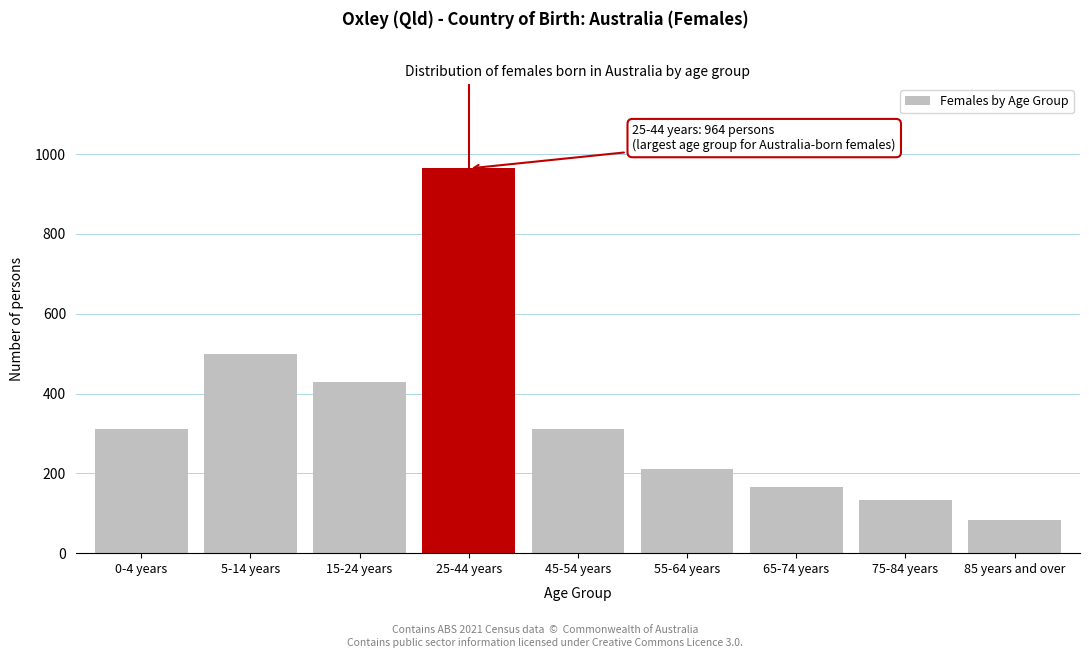

What is the label of the 8th bar from the left?

75-84 years